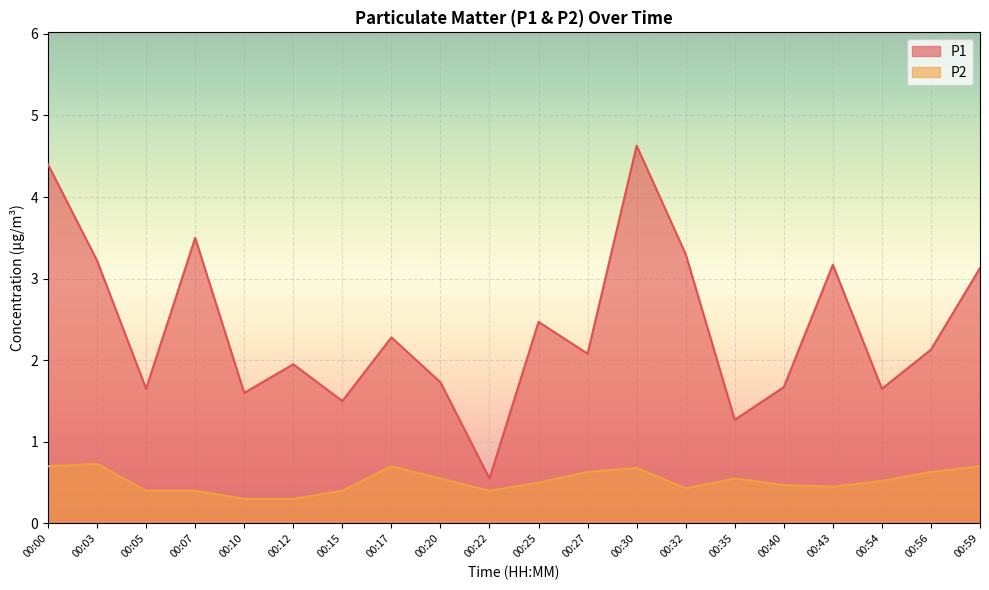

Between 00:17 and 00:00, which is larger?

00:00